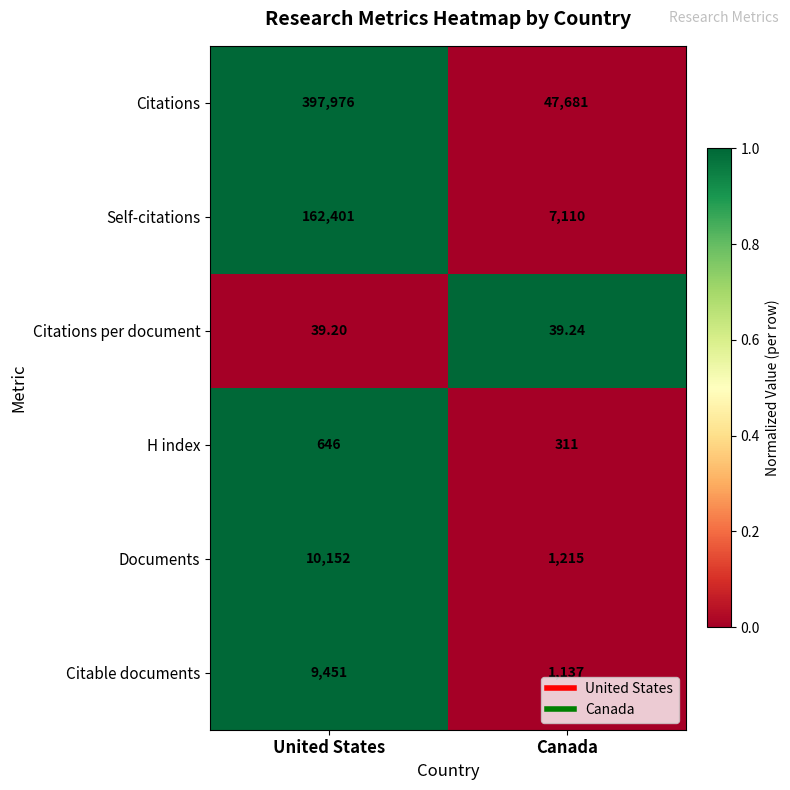

What is the spread (max minus min) of values at Canada?

47641.8